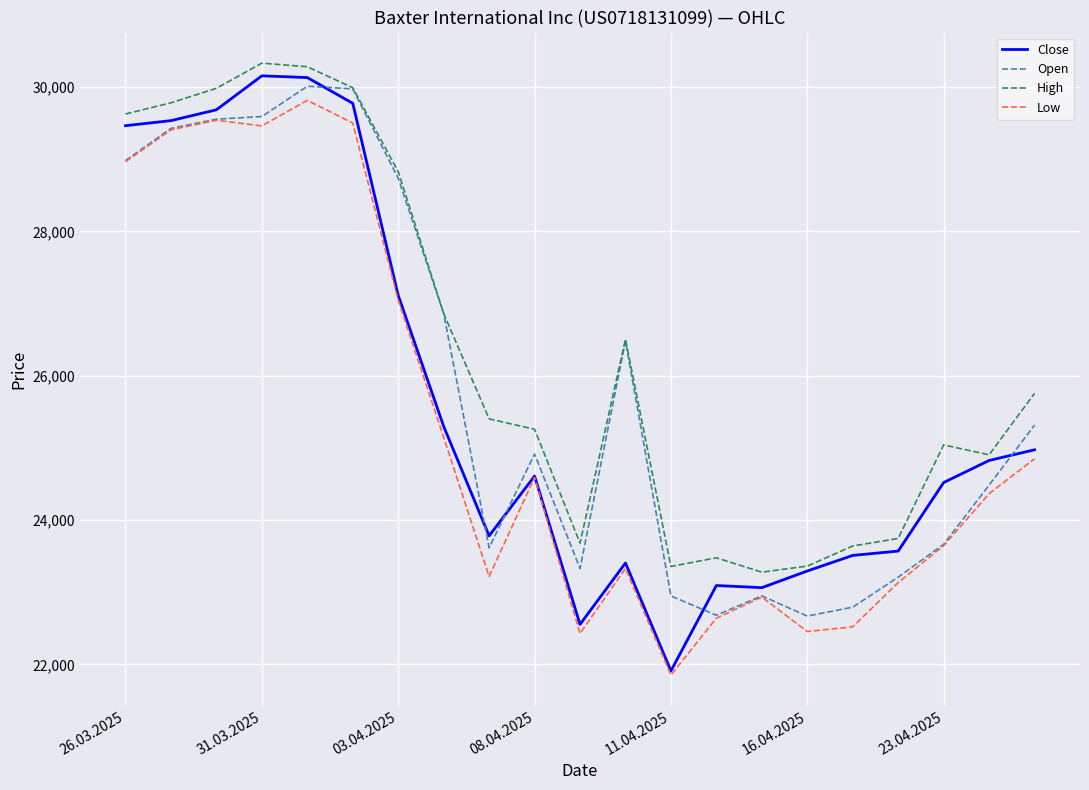

True or false: Low and High intersect in this chart.

False